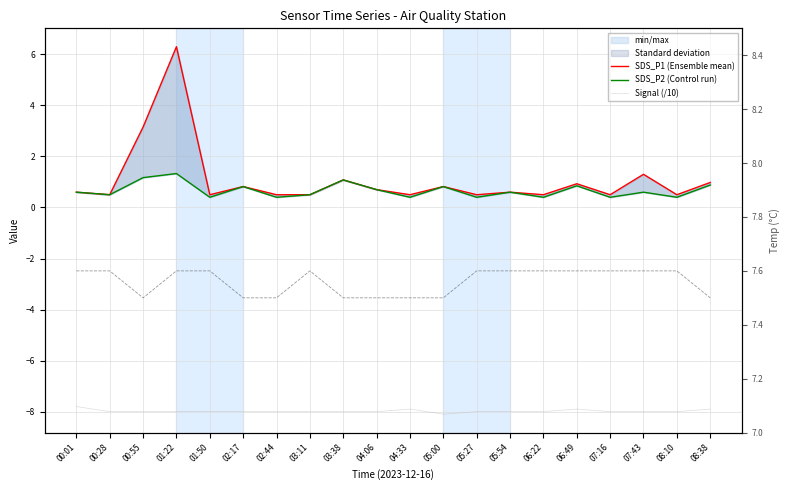

Where is the first local minimum for Temp?

00:55